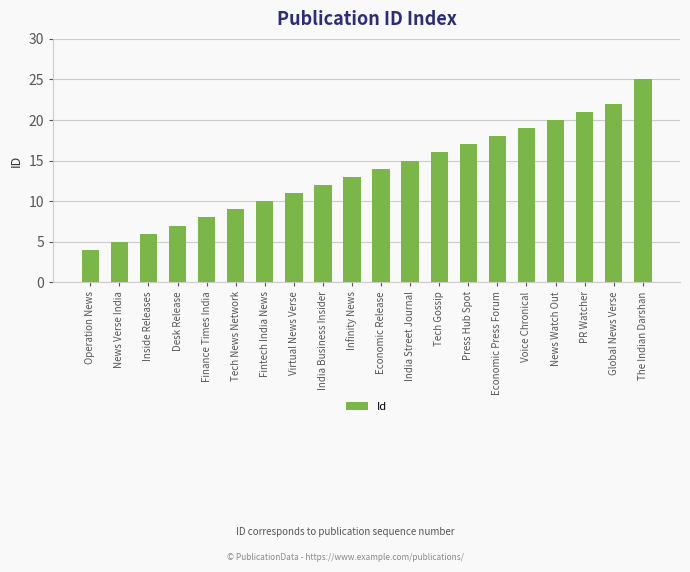

Reading right to left, extract all data points from this chart.

The Indian Darshan=25	Global News Verse=22	PR Watcher=21	News Watch Out=20	Voice Chronical=19	Economic Press Forum=18	Press Hub Spot=17	Tech Gossip=16	India Street Journal=15	Economic Release=14	Infinity News=13	India Business Insider=12	Virtual News Verse=11	Fintech India News=10	Tech News Network=9	Finance Times India=8	Desk Release=7	Inside Releases=6	News Verse India=5	Operation News=4